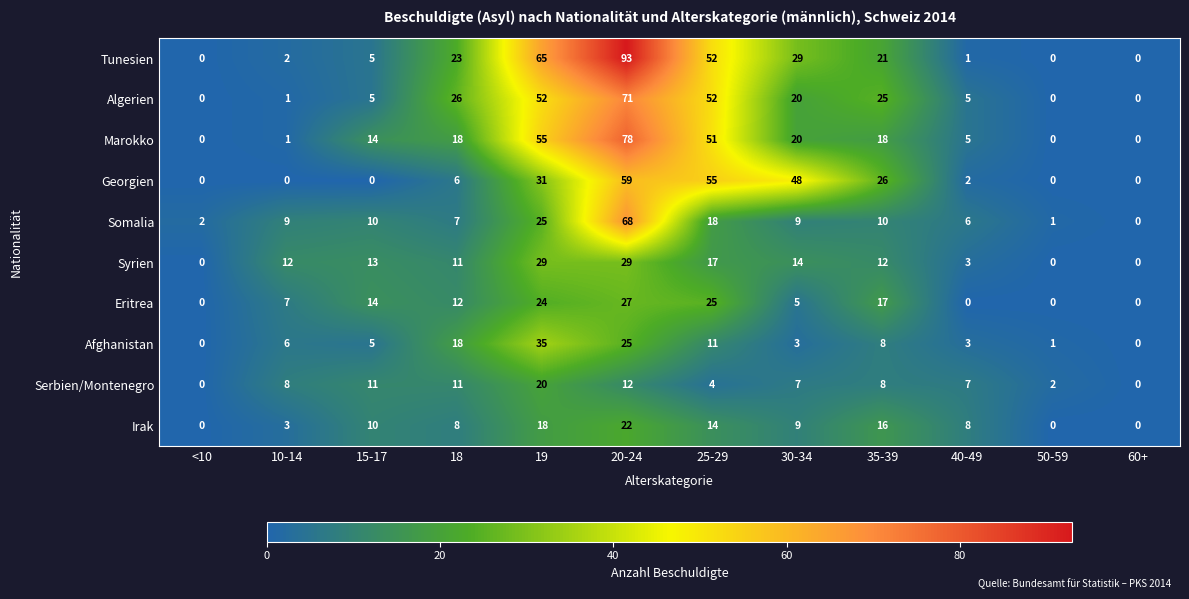

What is the maximum value shown in the chart?

93